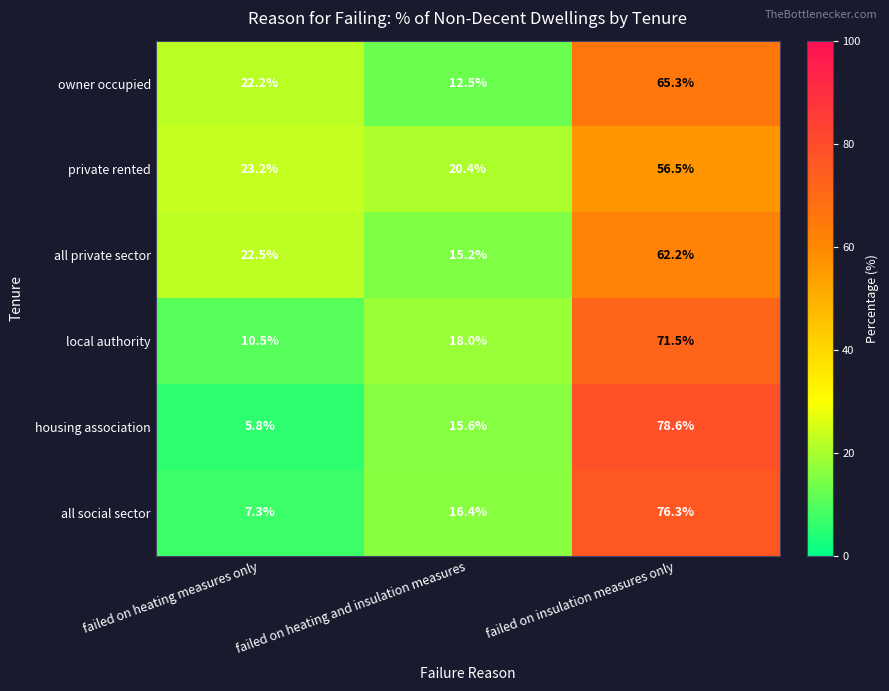

What is the maximum value for private rented?

56.5